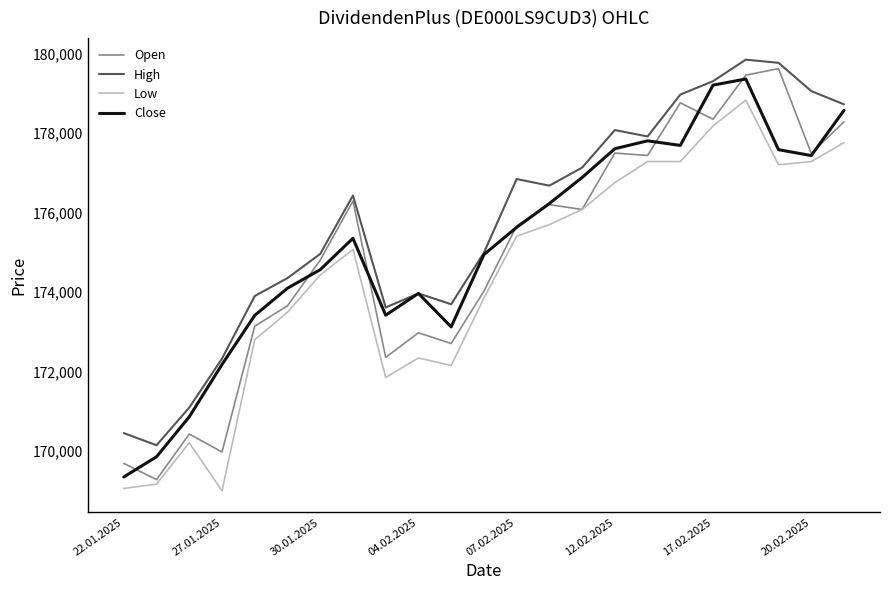

Which series has the largest total across all categories?

High